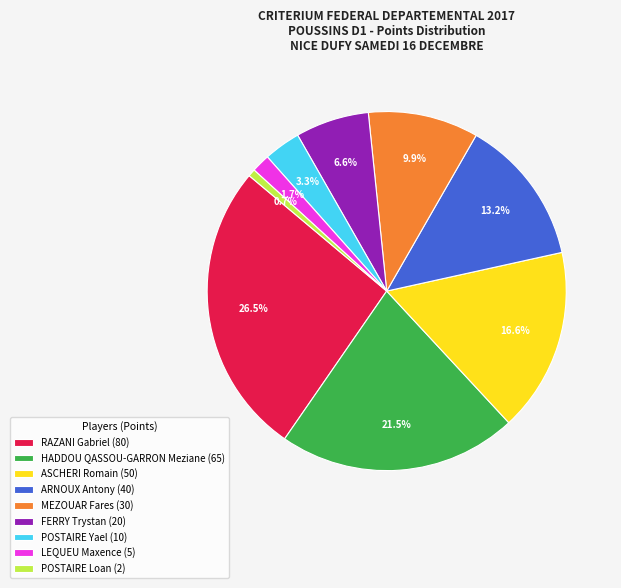

Is HADDOU QASSOU-GARRON Meziane the majority of the pie?

No